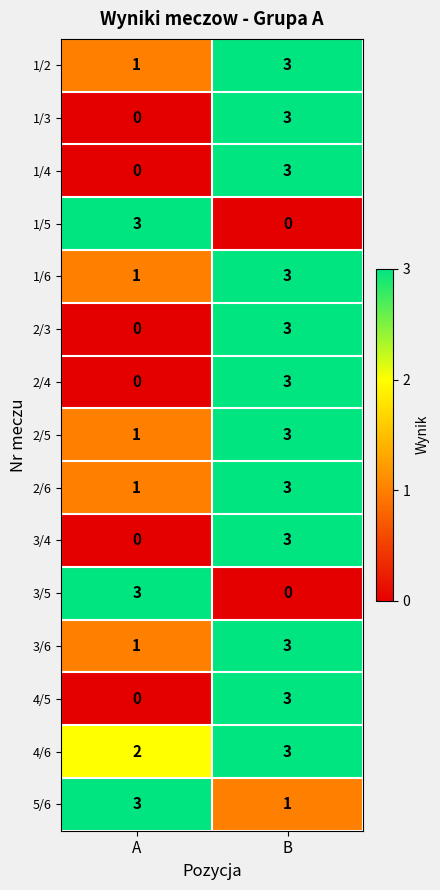

Reading left to right, list all the values displayed in this chart.

1/2: 1	3
1/3: 0	3
1/4: 0	3
1/5: 3	0
1/6: 1	3
2/3: 0	3
2/4: 0	3
2/5: 1	3
2/6: 1	3
3/4: 0	3
3/5: 3	0
3/6: 1	3
4/5: 0	3
4/6: 2	3
5/6: 3	1